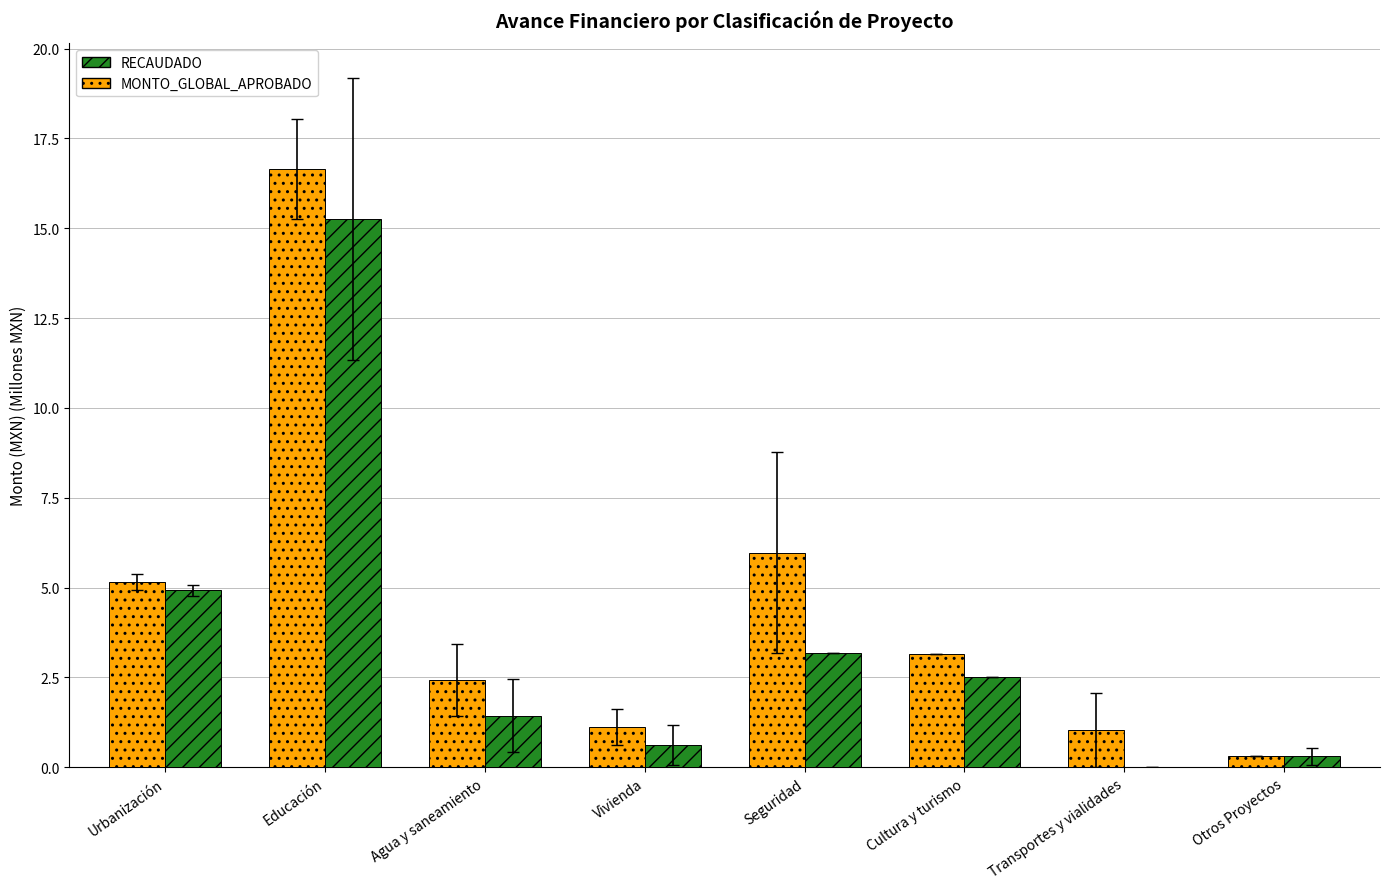

What is the sum of the MONTO_GLOBAL_APROBADO values at Transportes y vialidades and Agua y saneamiento?

3.5